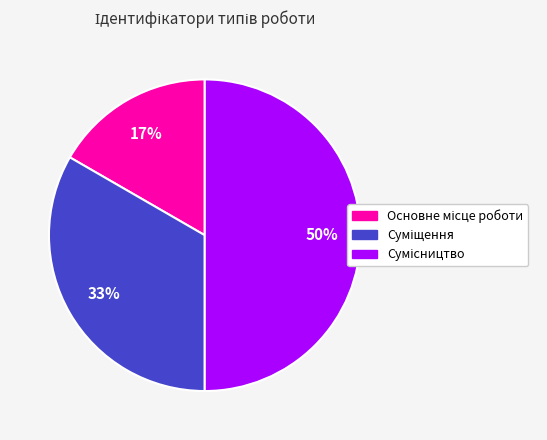

How many slices are in this pie chart?

3